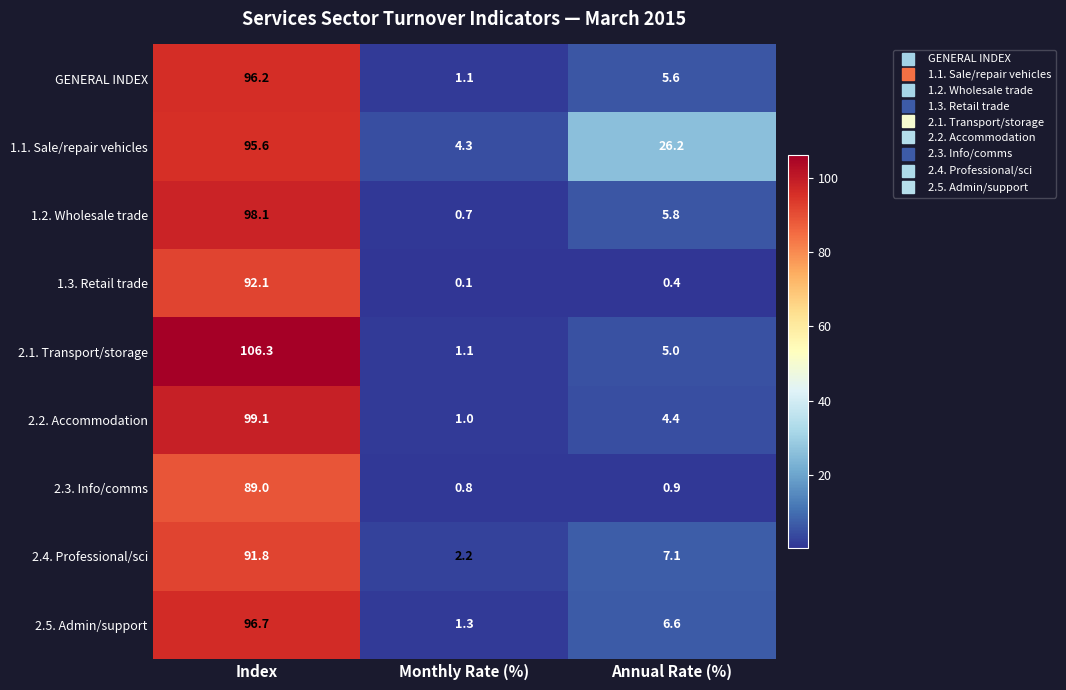

Reading right to left, list all the values displayed in this chart.

GENERAL INDEX: 5.6	1.1	96.2
1.1. Sale/repair vehicles: 26.2	4.3	95.6
1.2. Wholesale trade: 5.8	0.7	98.1
1.3. Retail trade: 0.4	0.1	92.1
2.1. Transport/storage: 5.0	1.1	106.3
2.2. Accommodation: 4.4	1.0	99.1
2.3. Info/comms: 0.9	0.8	89.0
2.4. Professional/sci: 7.1	2.2	91.8
2.5. Admin/support: 6.6	1.3	96.7